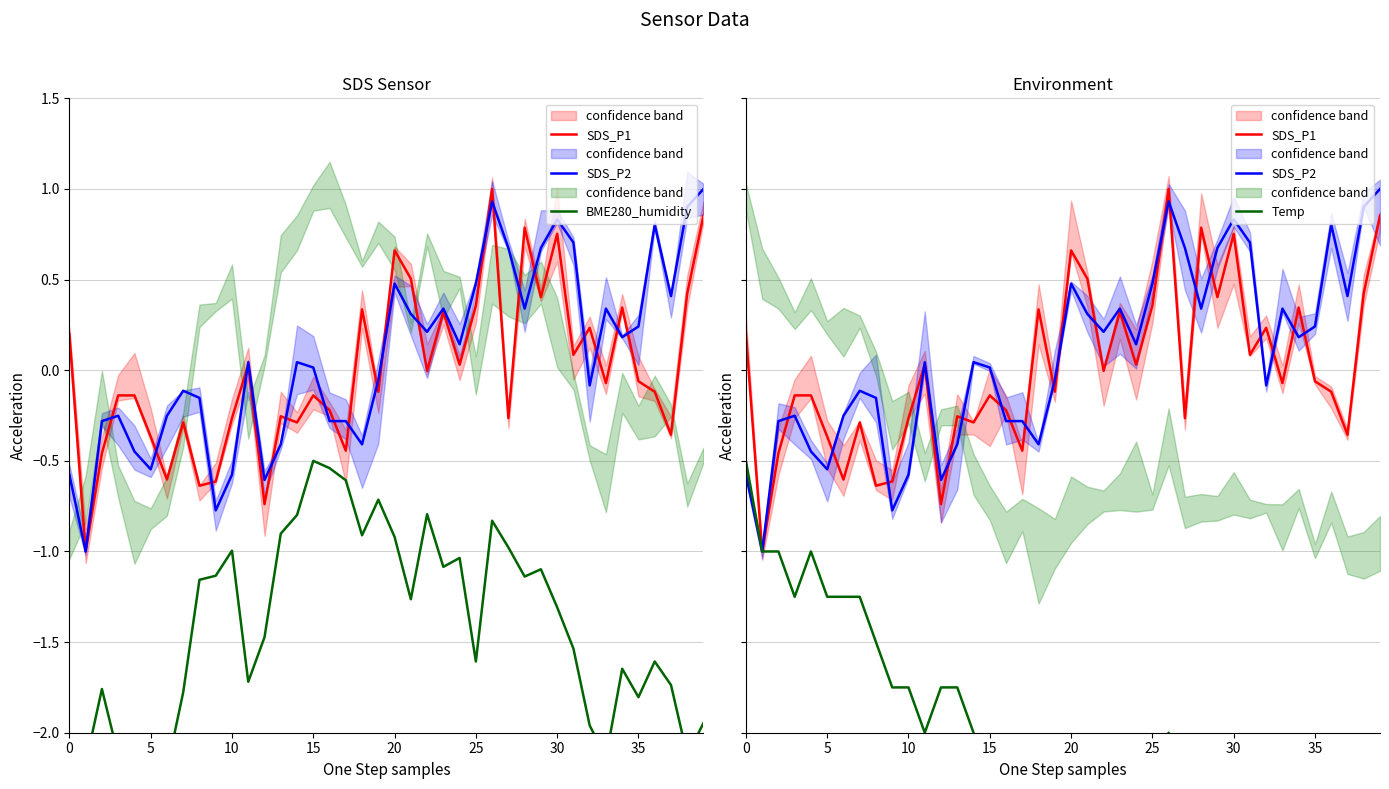

Is this an area chart (filled region under the line)?

No